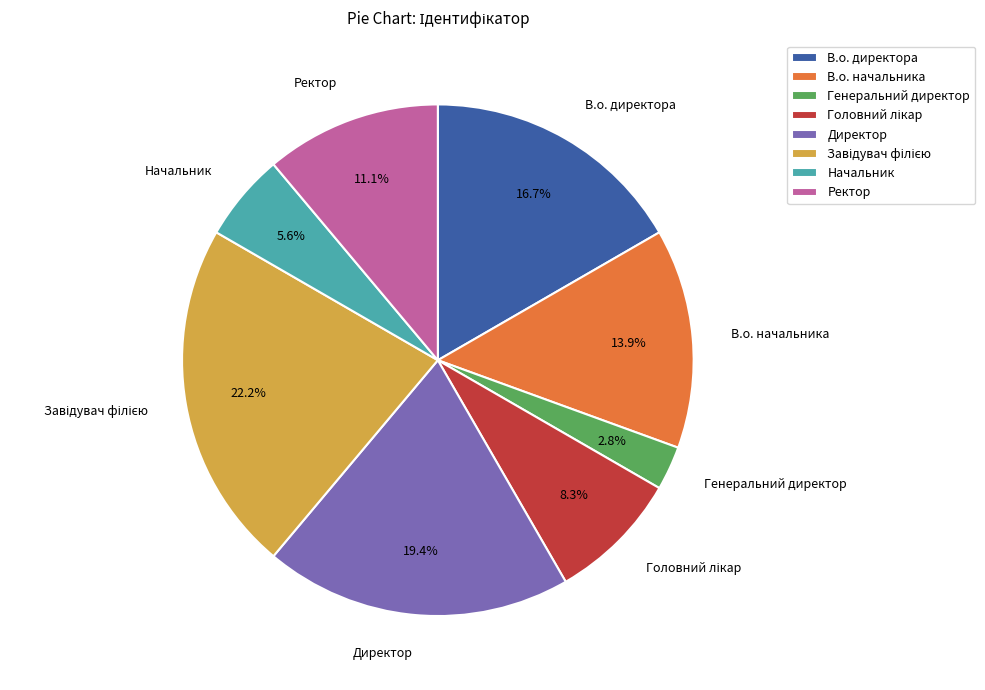

To the nearest percent, what portion does Генеральний директор represent?

3%